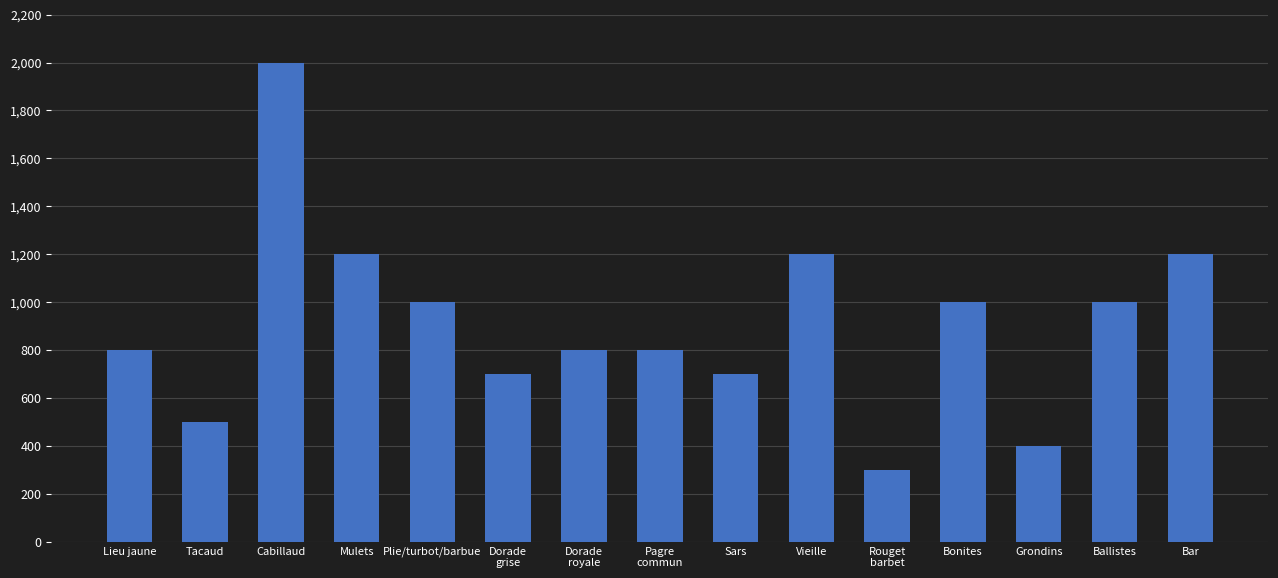

What is the smallest value displayed?

300